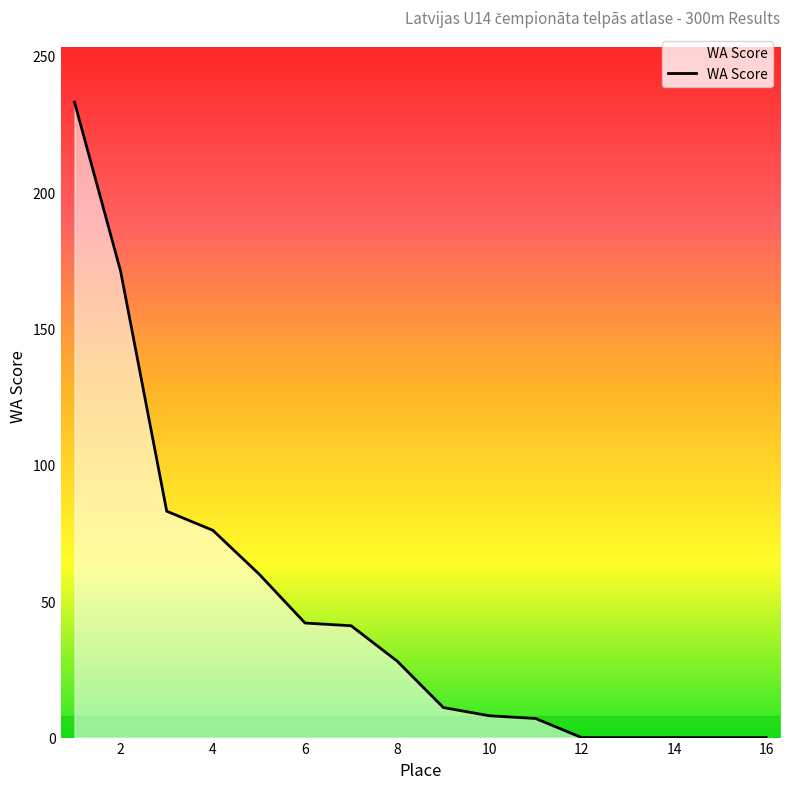

What is the difference between the maximum and minimum values?

233